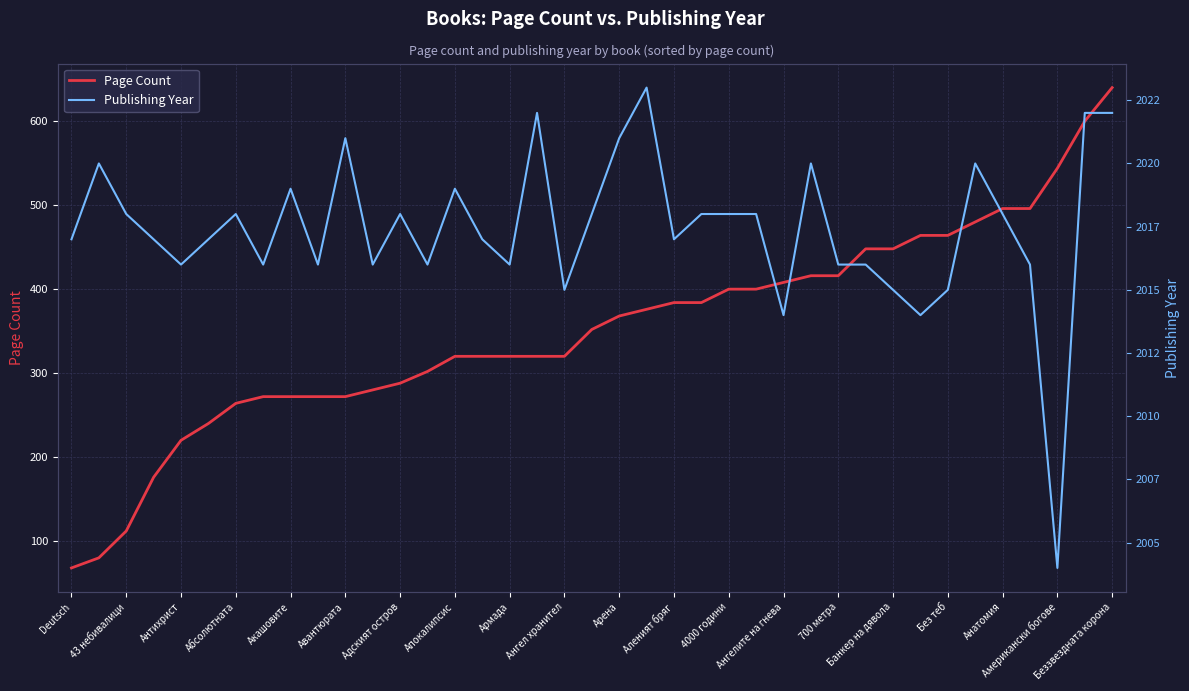

True or false: Publishing Year and Page Count cross at least once.

False